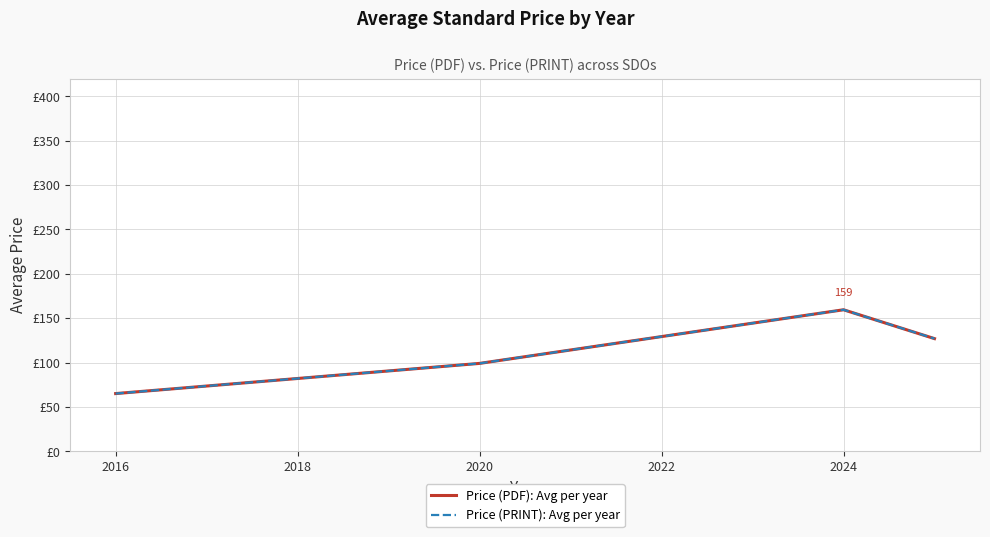

Does the chart display data point markers on the line(s)?

No